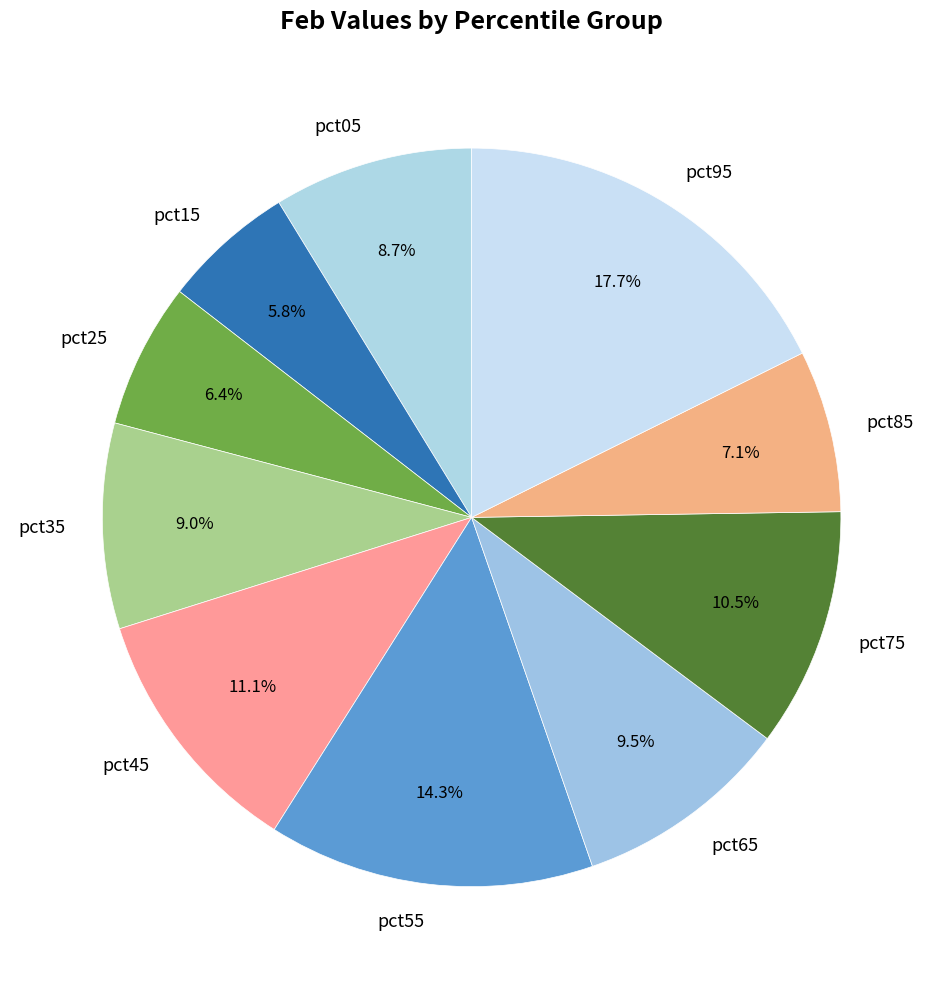

Do pct05 and pct85 together represent more than half of the pie?

No